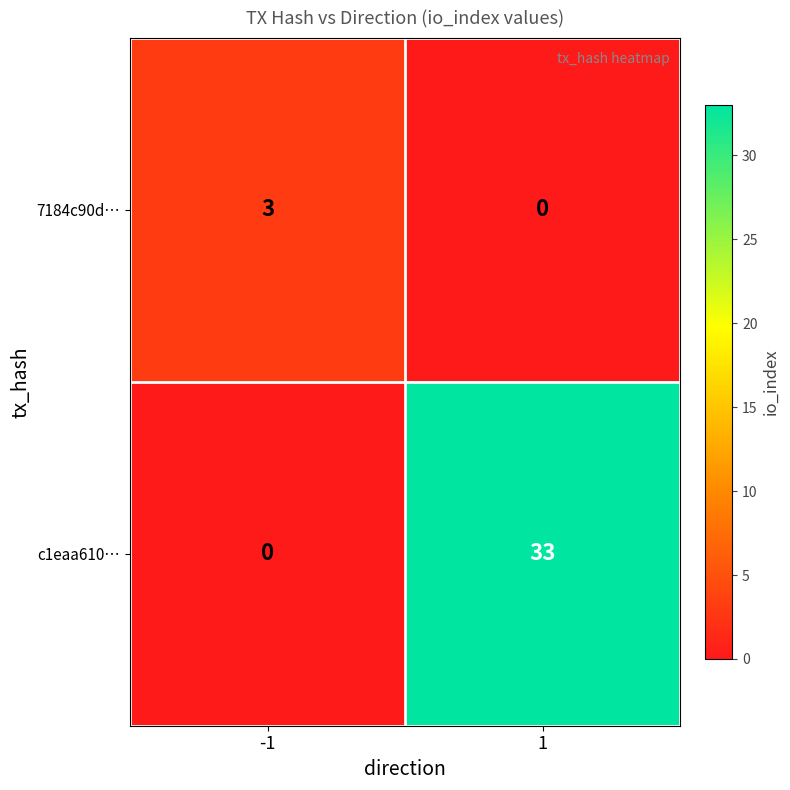

Which series changed the most between -1 and 1?

c1eaa610…